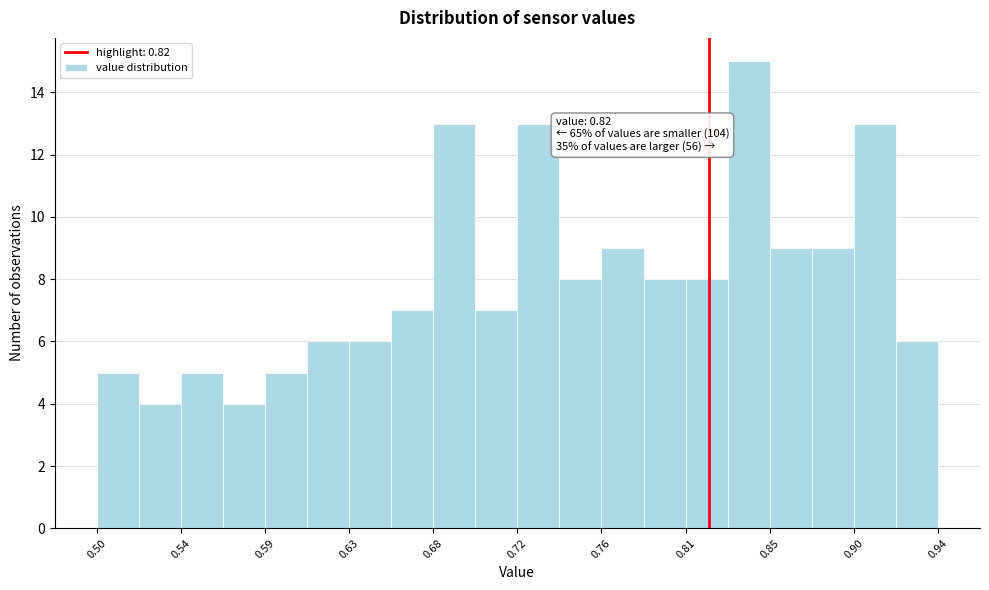

Which range on the x-axis has the tallest bar?

0.830 to 0.852